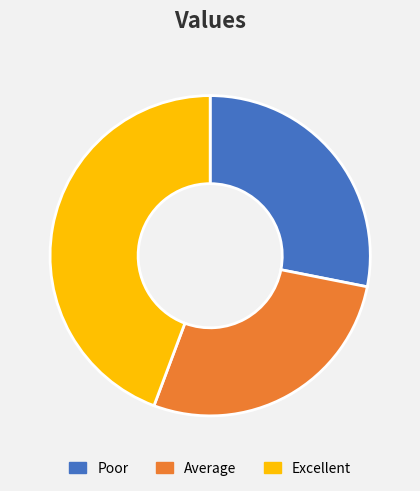

Is there a majority slice in this chart?

No